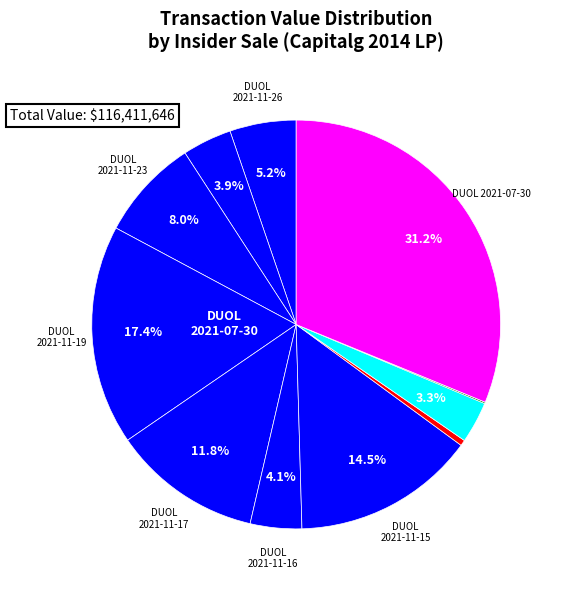

What is the largest slice in the pie chart?

DUOL 2021-07-30